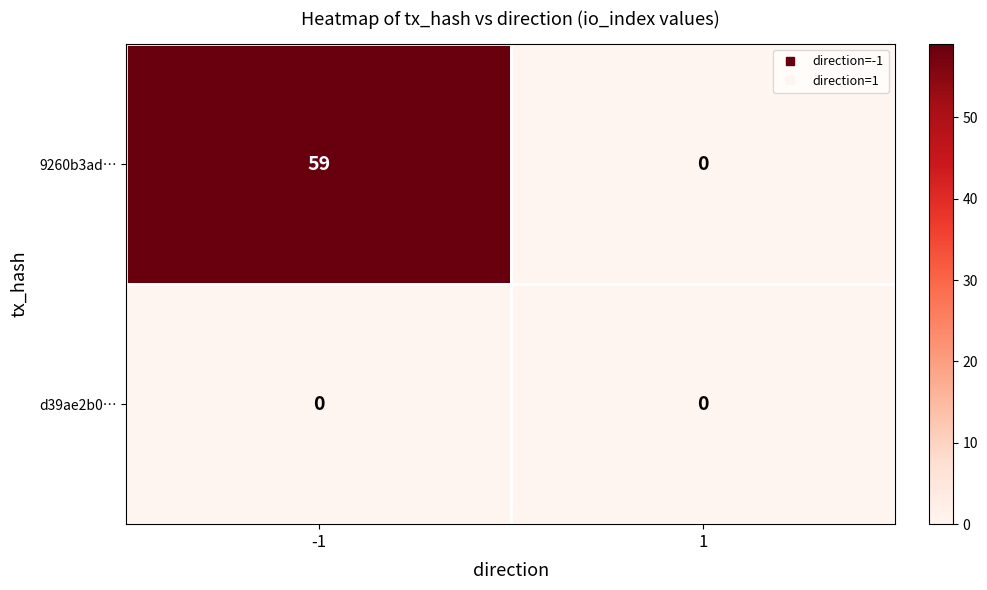

What is the difference between the 9260b3ad… values at -1 and 1?

59